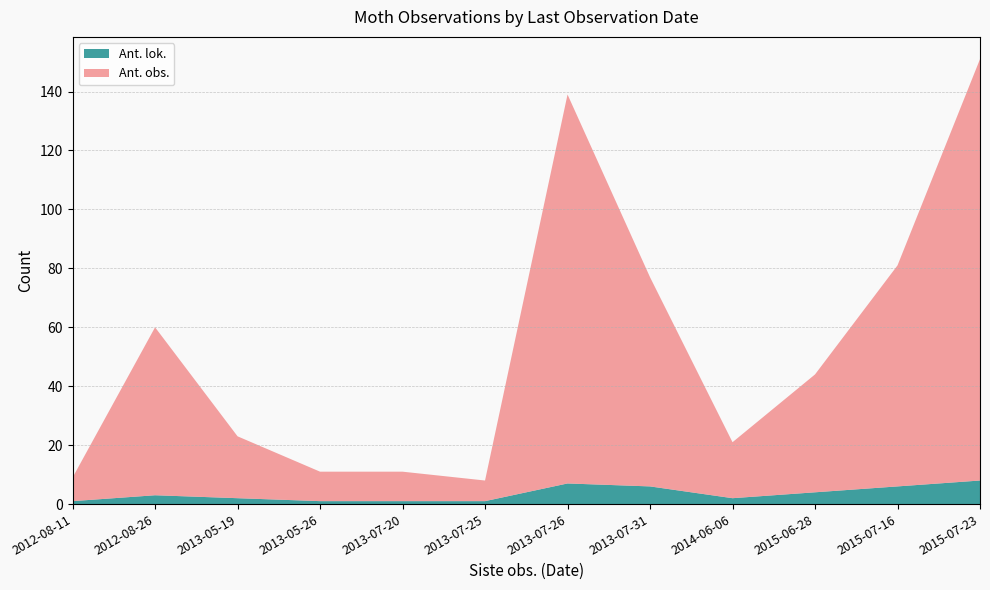

Reading left to right, what are all the values shown in this chart?

Ant. obs.: 2012-08-11=8	2012-08-26=57	2013-05-19=21	2013-05-26=10	2013-07-20=10	2013-07-25=7	2013-07-26=132	2013-07-31=71	2014-06-06=19	2015-06-28=40	2015-07-16=75	2015-07-23=143
Ant. lok.: 2012-08-11=1	2012-08-26=3	2013-05-19=2	2013-05-26=1	2013-07-20=1	2013-07-25=1	2013-07-26=7	2013-07-31=6	2014-06-06=2	2015-06-28=4	2015-07-16=6	2015-07-23=8